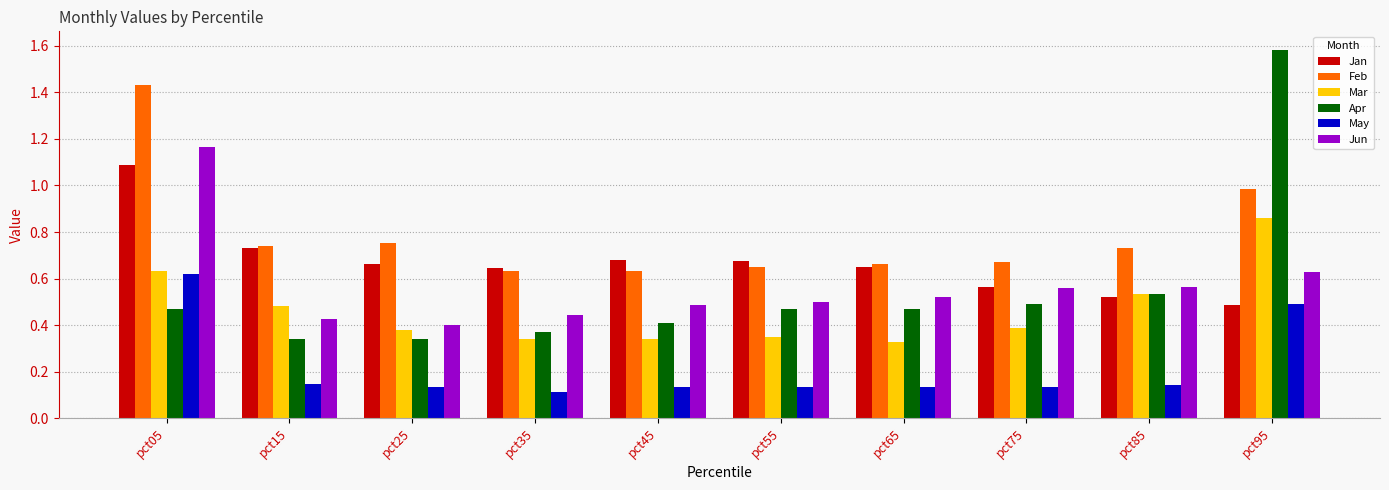

Is it true that May equals 0.1 at pct85?

True